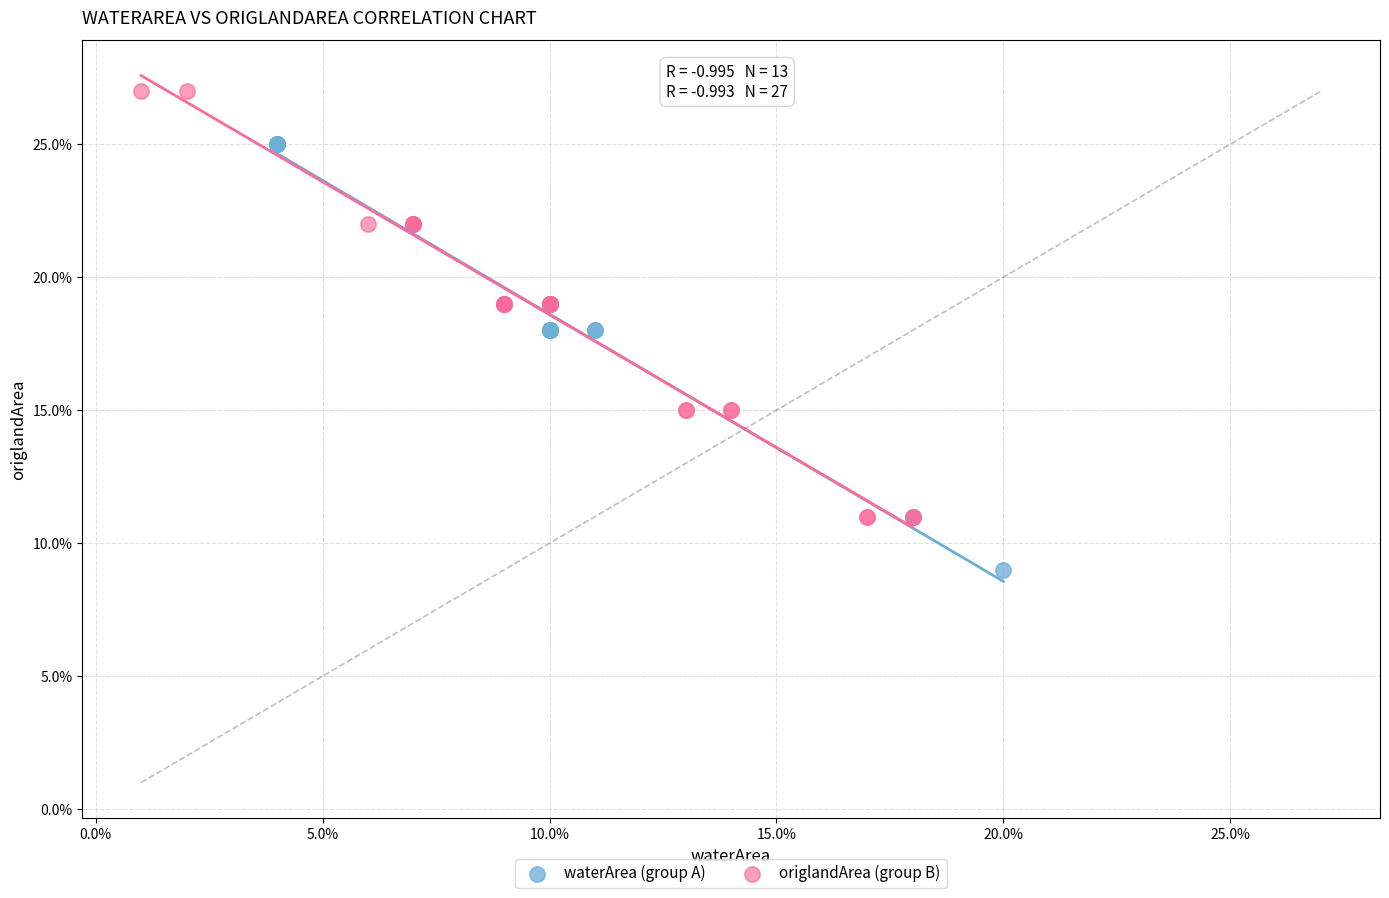

Which series reaches the maximum Y coordinate?

origlandArea (group B)